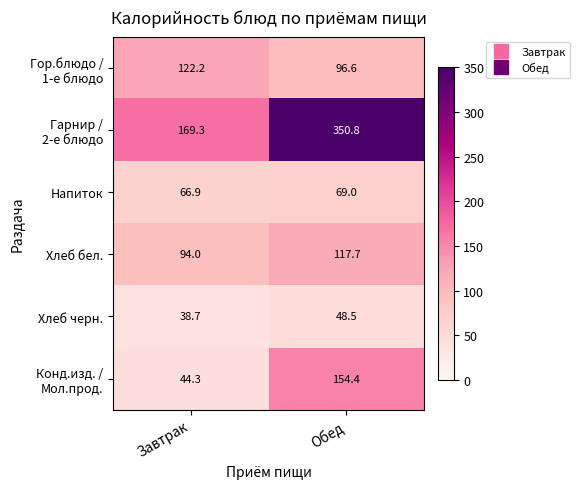

The Напиток series shows 37.4 at Завтрак. True or false?

False